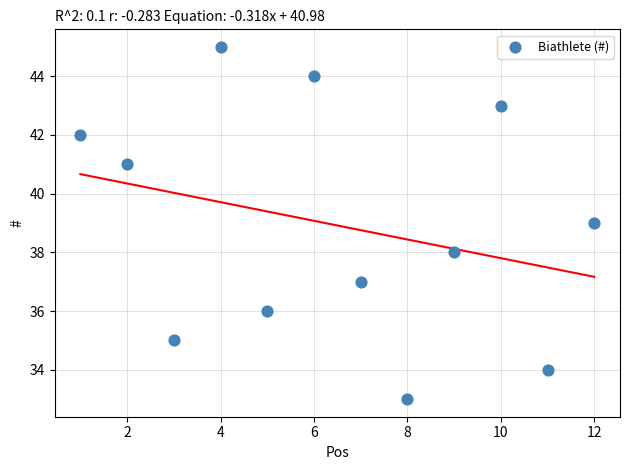

What is the average X value?

6